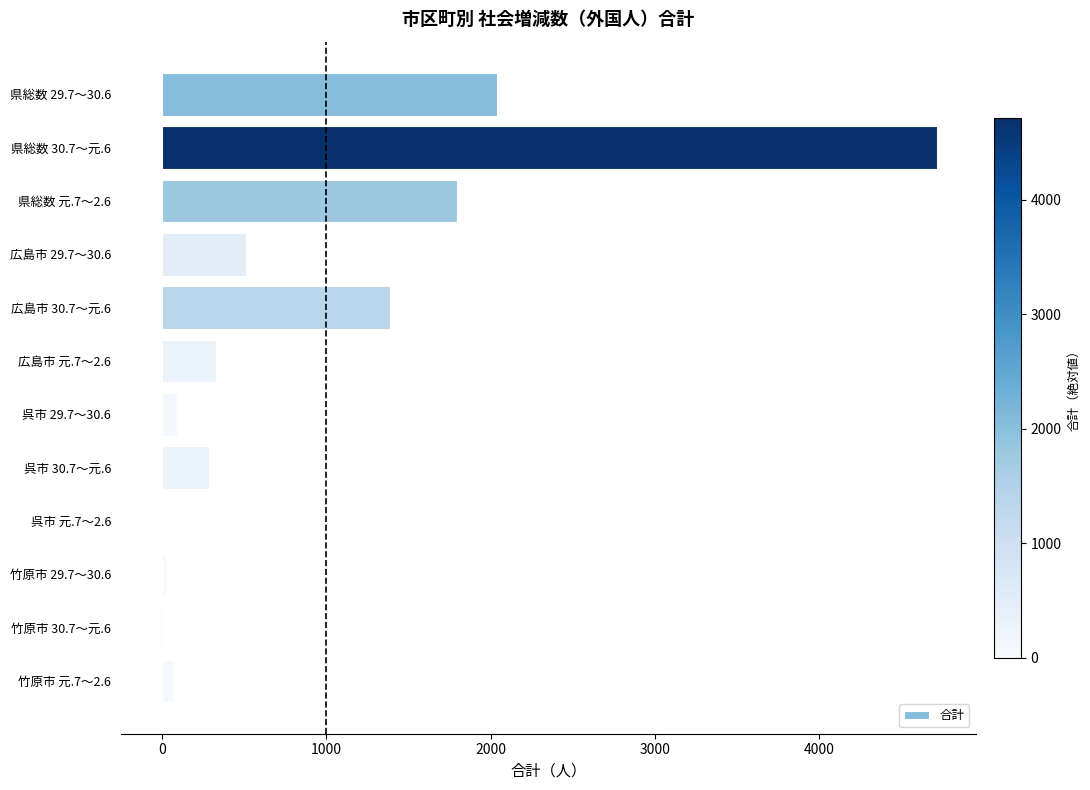

Which category has the highest value across all series?

県総数 30.7～元.6